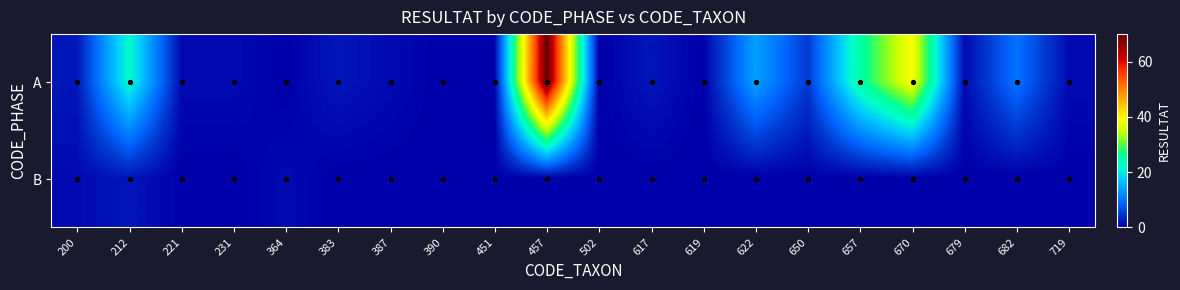

The value of B at 383 is 0. True or false?

True